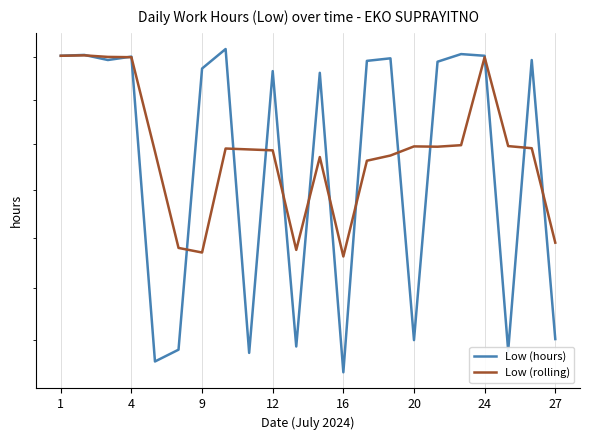

How many interior local valleys does the Low (hours) series have?

7